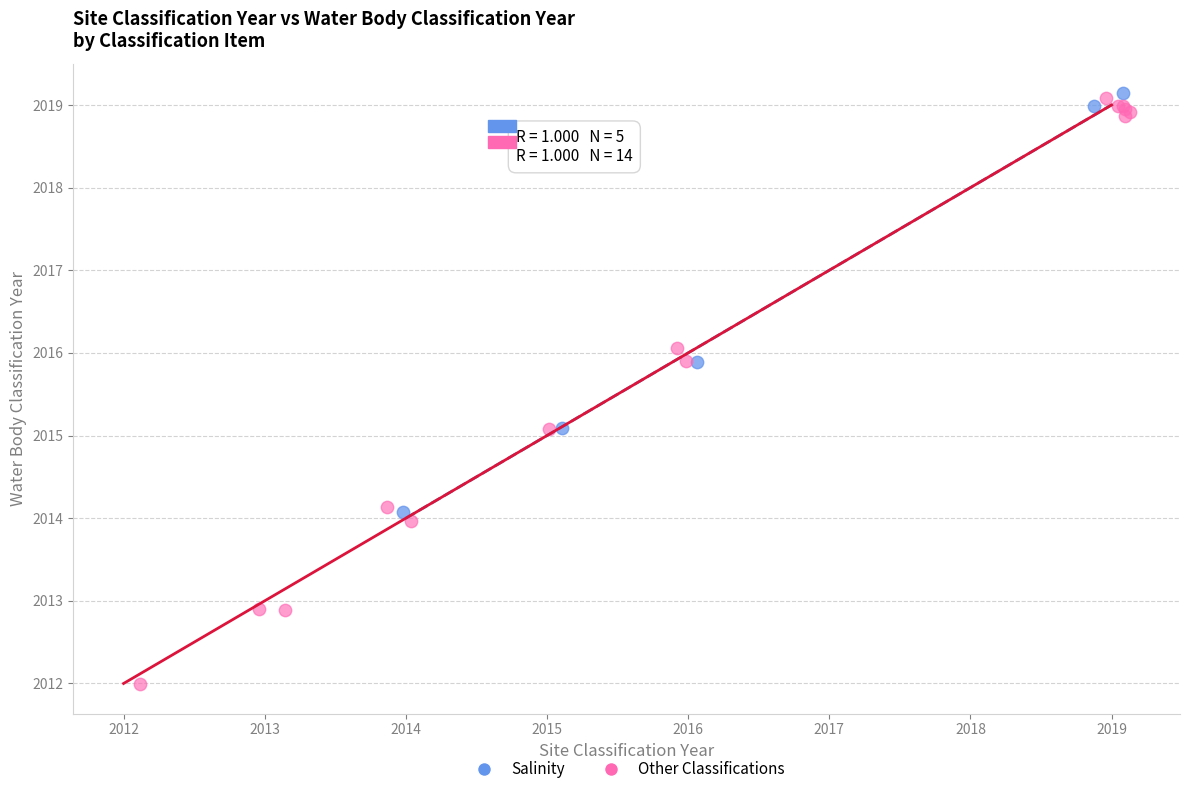

Which series contains the lowest Y value?

Other Classifications